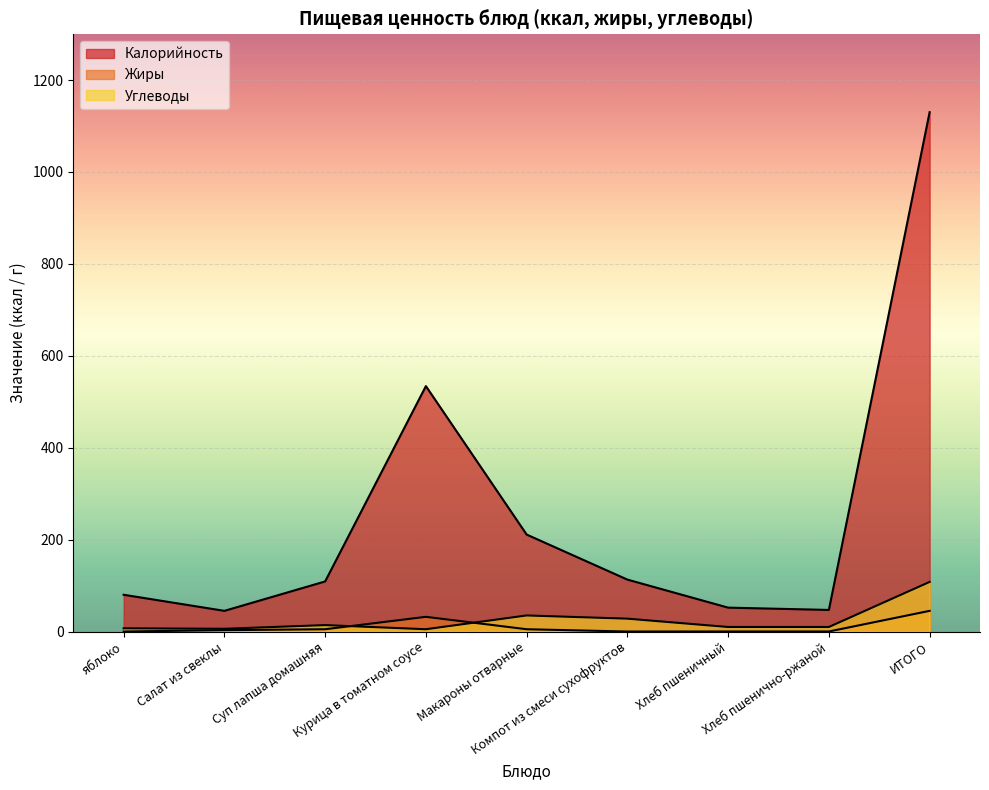

What is the maximum value shown in the chart?

1130